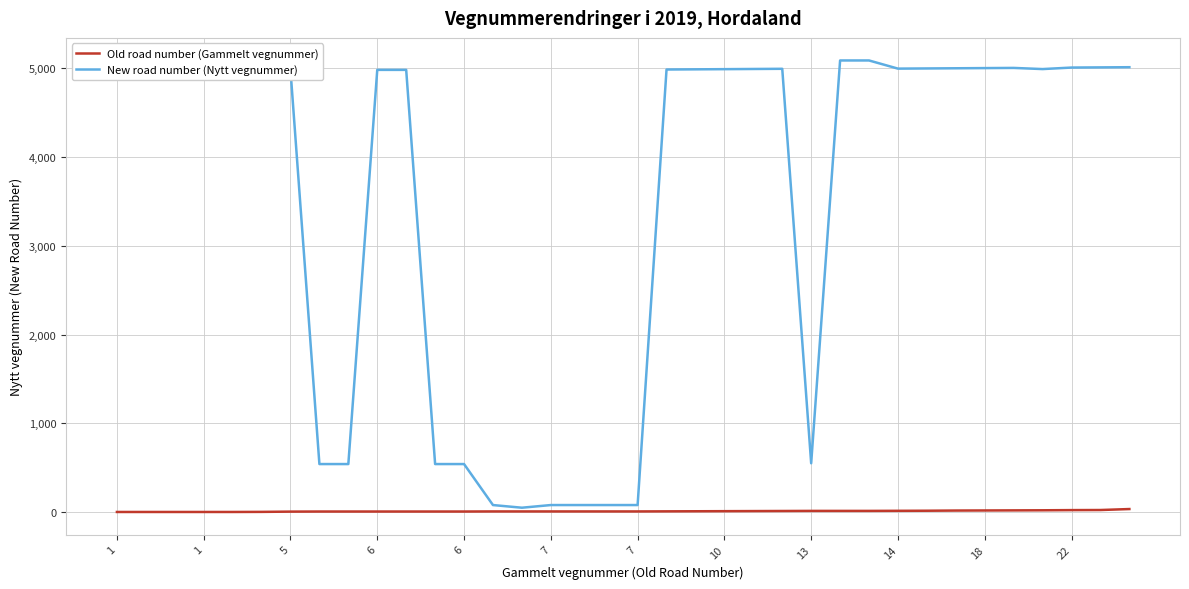

Which series has the largest total across all categories?

New road number (Nytt vegnummer)